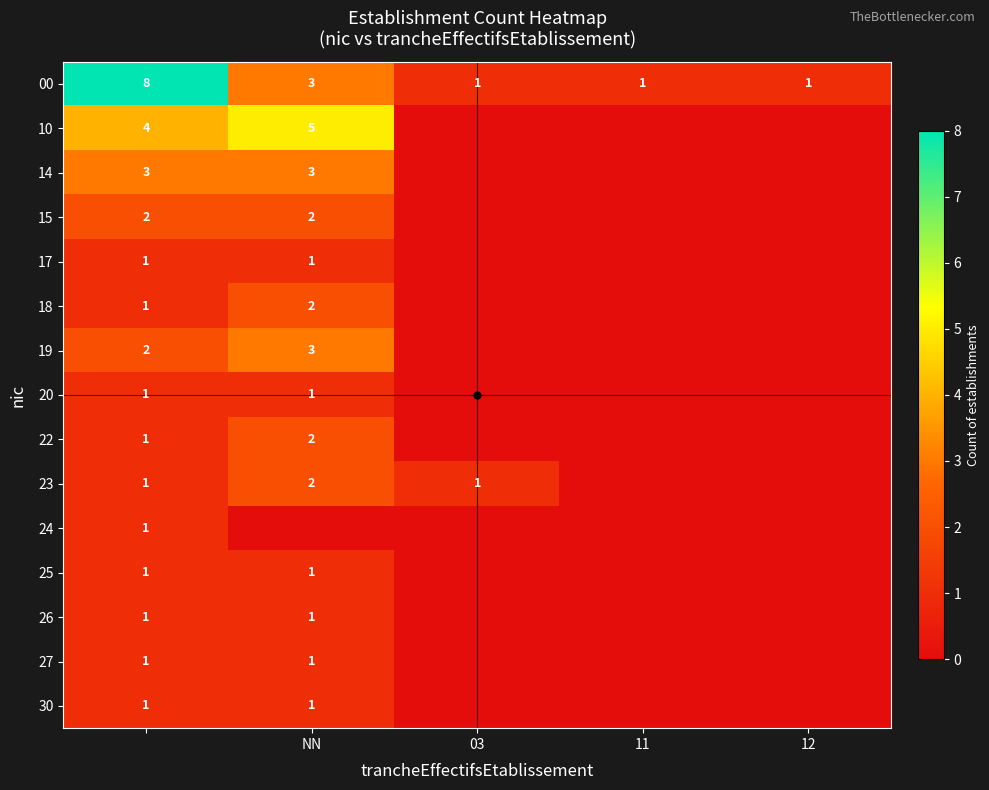

Which category has the lowest value in the 25 series?

03